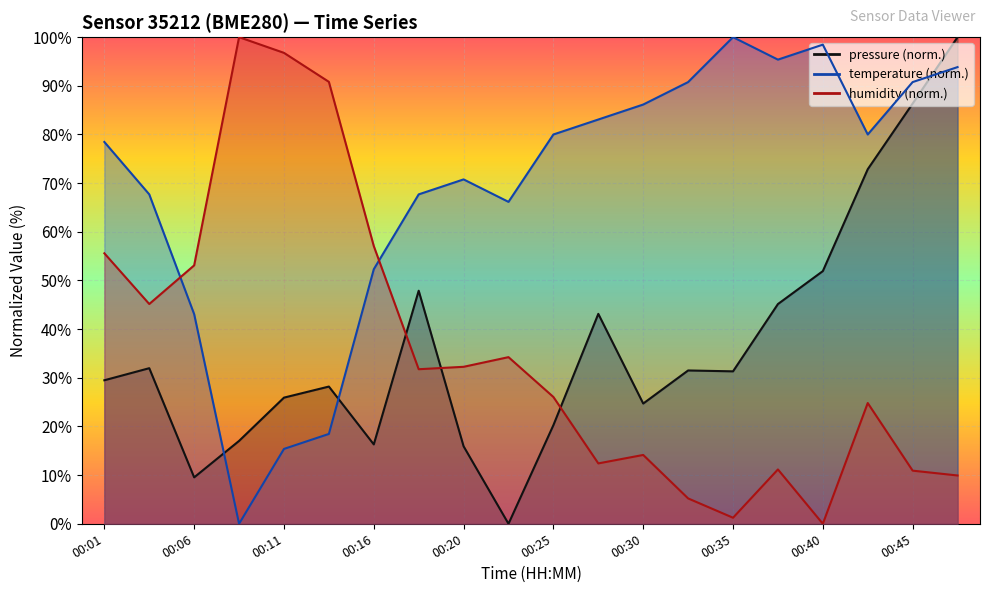

Reading left to right, what are all the values shown in this chart?

pressure: 29.5	32.0	9.5	17.0	25.9	28.2	16.3	47.9	15.9	0.0	20.3	43.1	24.7	31.5	31.3	45.2	51.9	72.9	86.4	100.0
temperature: 78.5	67.7	43.1	0.0	15.4	18.5	52.3	67.7	70.8	66.2	80.0	83.1	86.2	90.8	100.0	95.4	98.5	80.0	90.8	93.8
humidity: 55.6	45.2	53.1	100.0	96.8	90.8	57.1	31.8	32.3	34.2	26.1	12.4	14.1	5.2	1.2	11.2	0.0	24.8	10.9	9.9